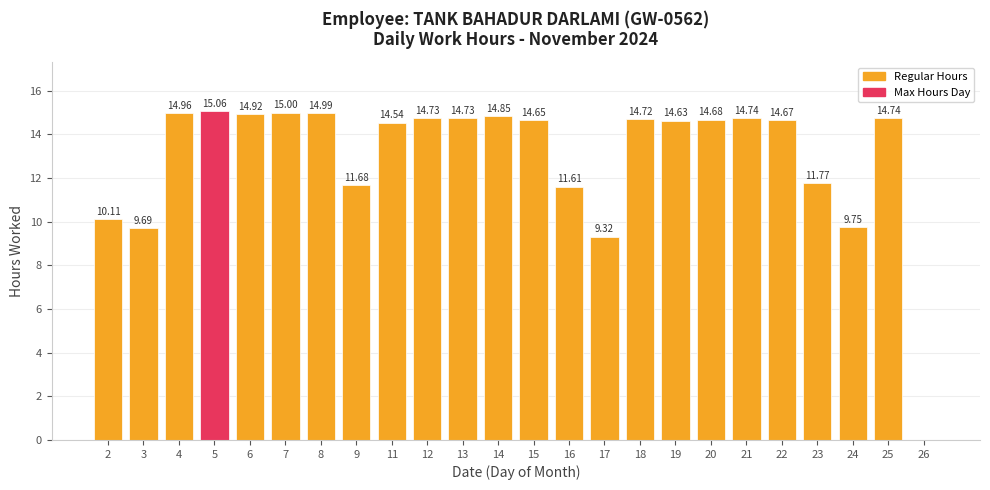

Approximately how many times larger is the value at 13 compared to 14?

1.0